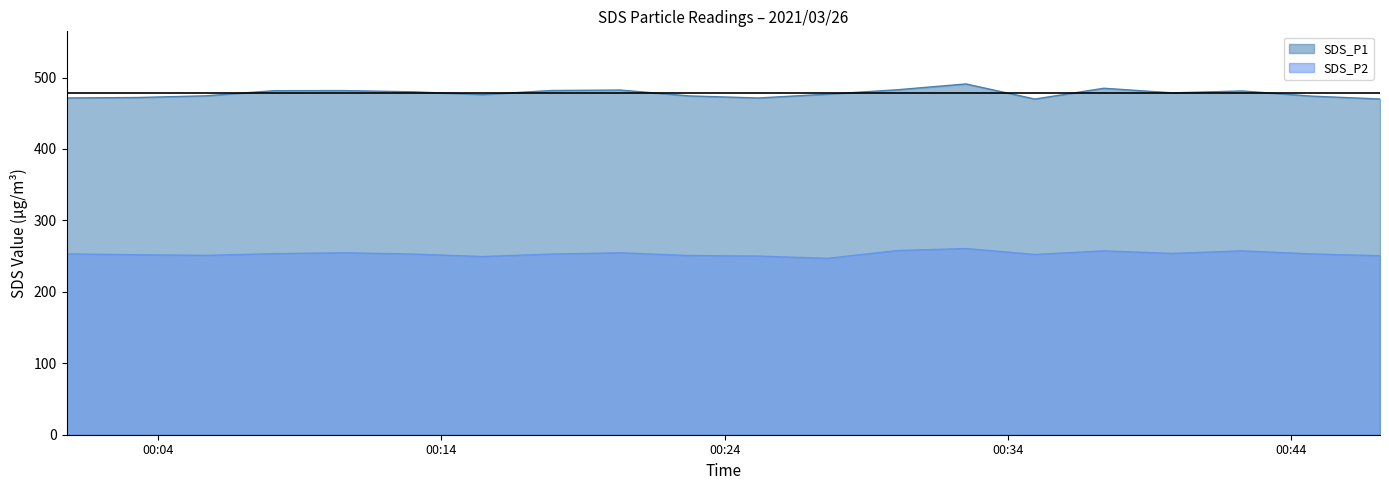

How many distinct data groups are displayed?

2